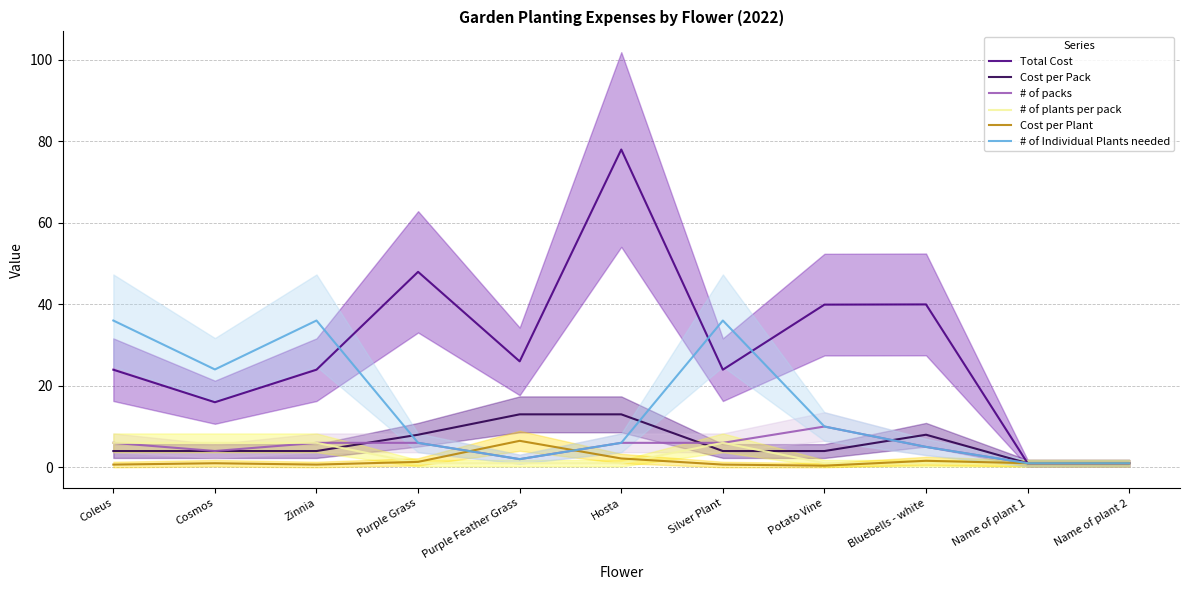

The Cost per Pack series shows 4.0 at Zinnia. True or false?

True